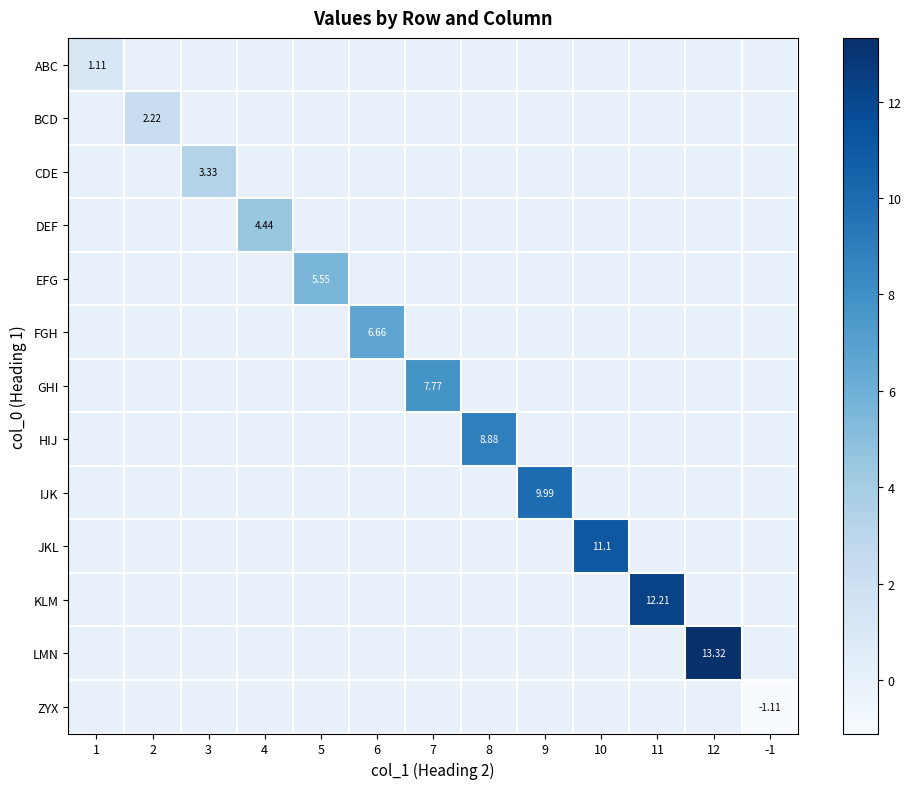

How many categories are shown in the chart?

13